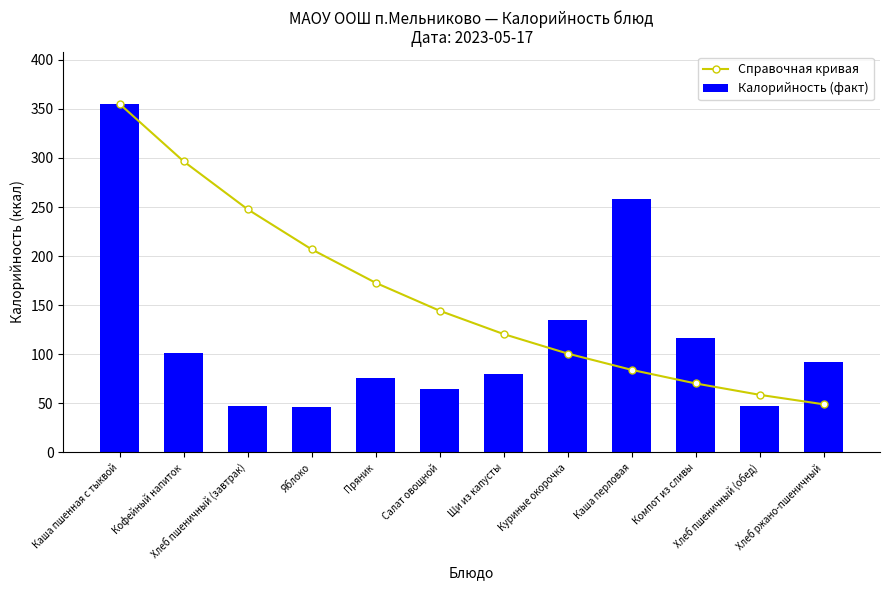

What is the difference between the highest and lowest values at Каша перловая?

173.9